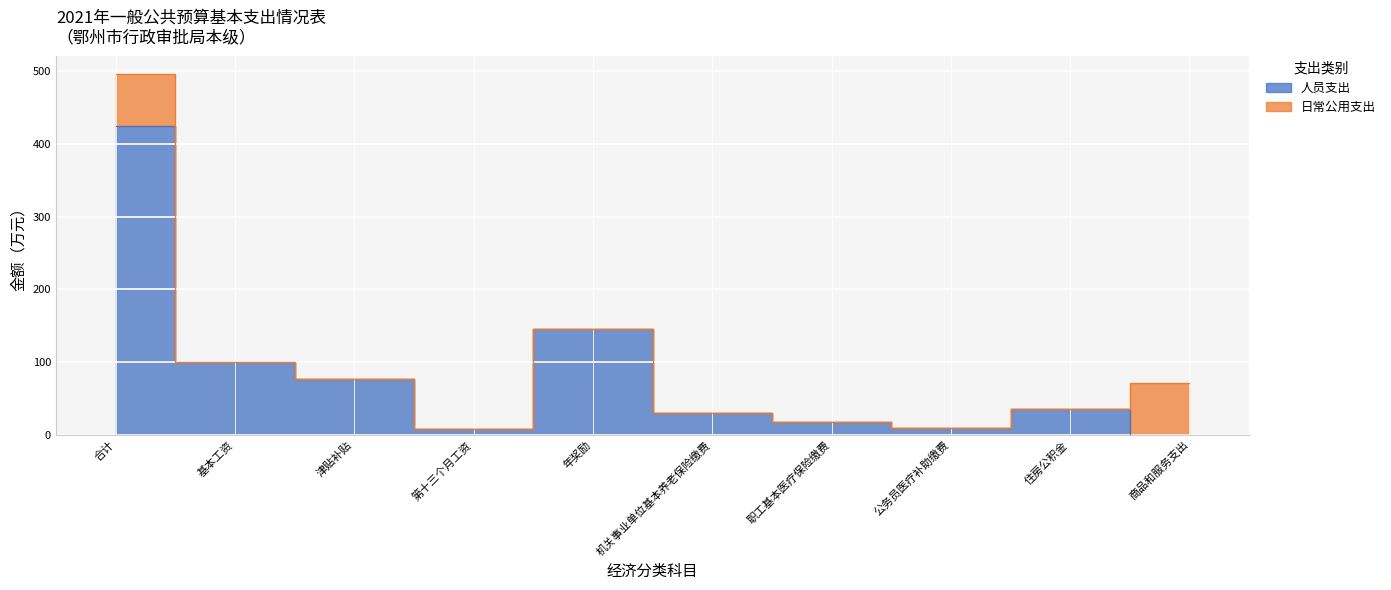

True or false: the data shows 36.6 at 津贴补贴.

False